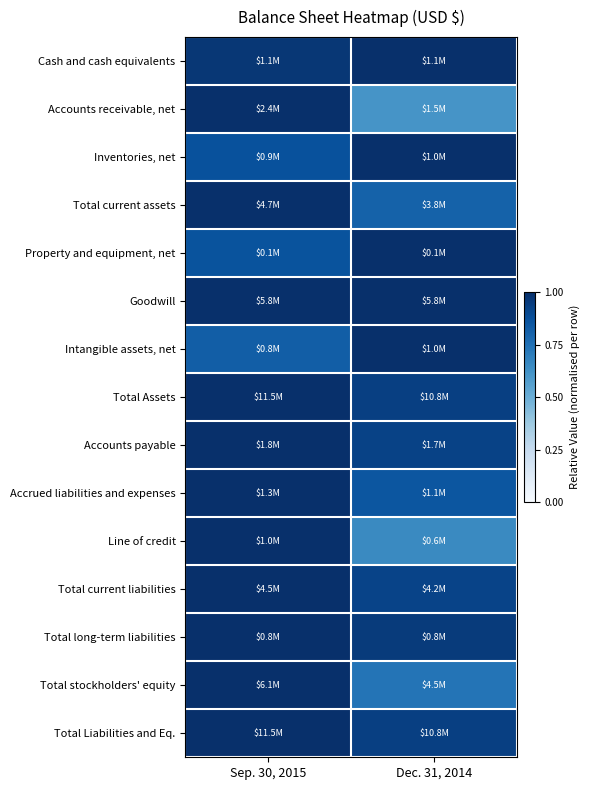

Between Sep. 30, 2015 and Dec. 31, 2014, which series saw the biggest shift?

Accounts receivable, net